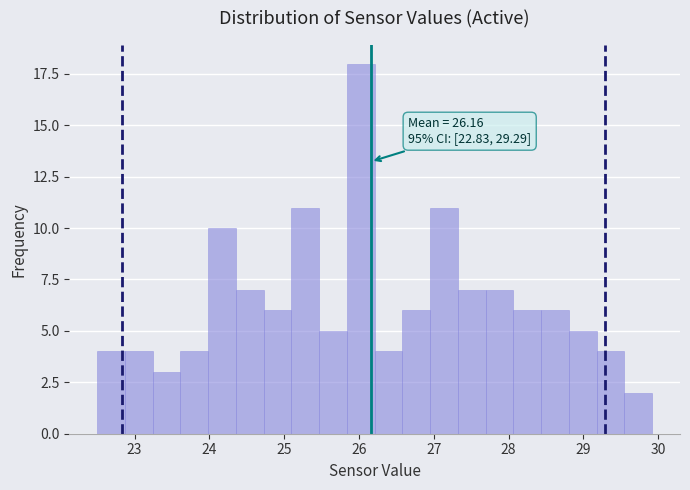

Read against the x-axis, roughly where is the centre of the tallest bar?

26.0